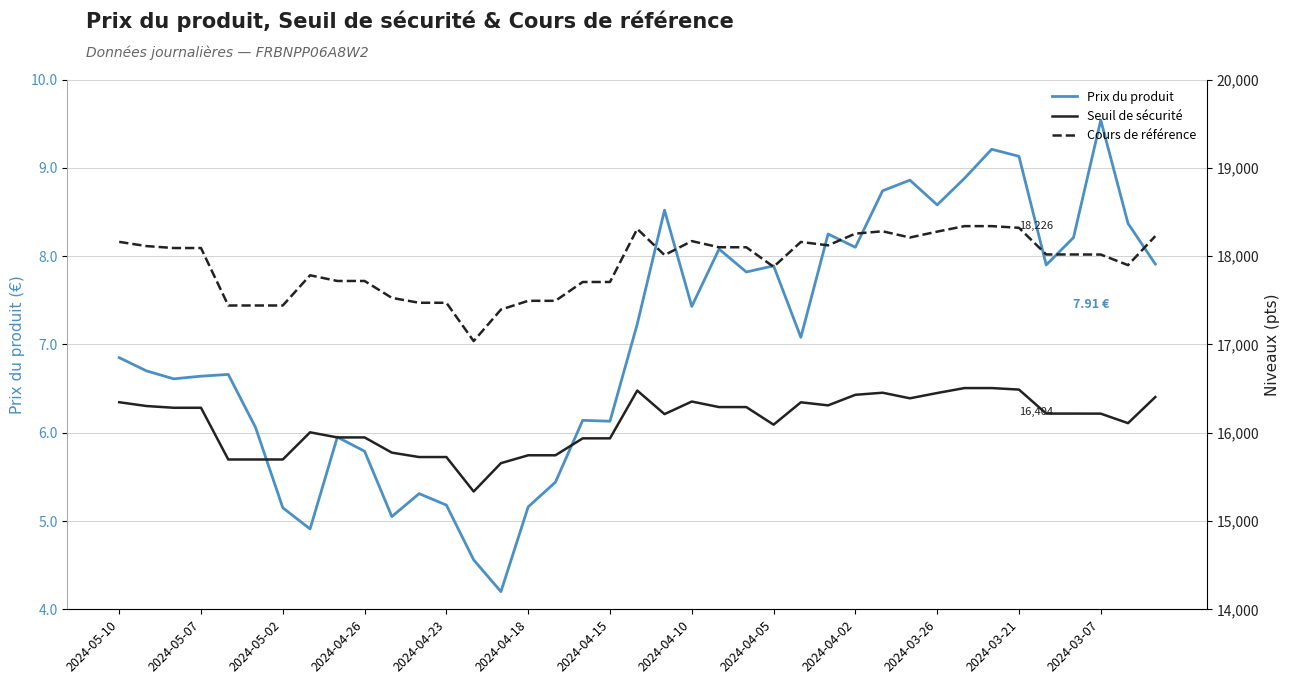

The Prix du produit series shows 8.9 at 29. True or false?

True